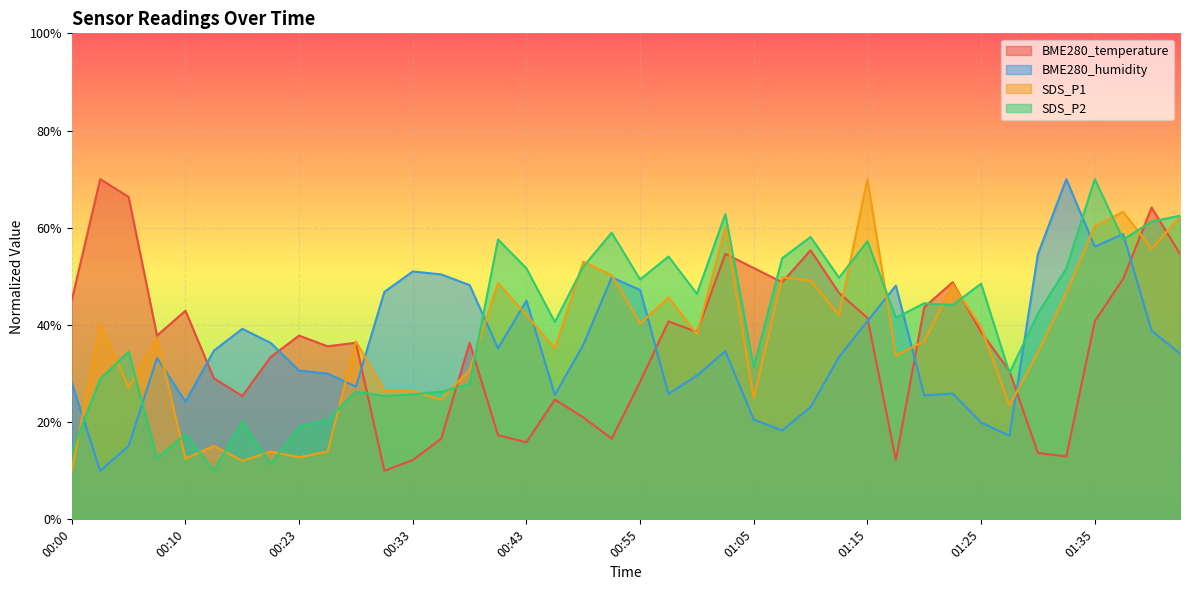

The value of SDS_P2 at 00:38 is 27.8. True or false?

True